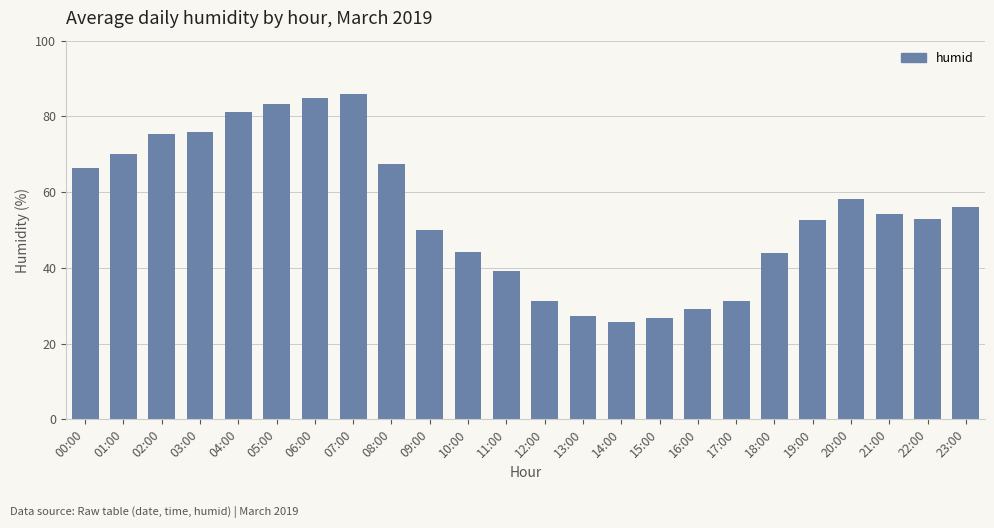

The chart shows a value of 39.2 at 11:00. True or false?

True